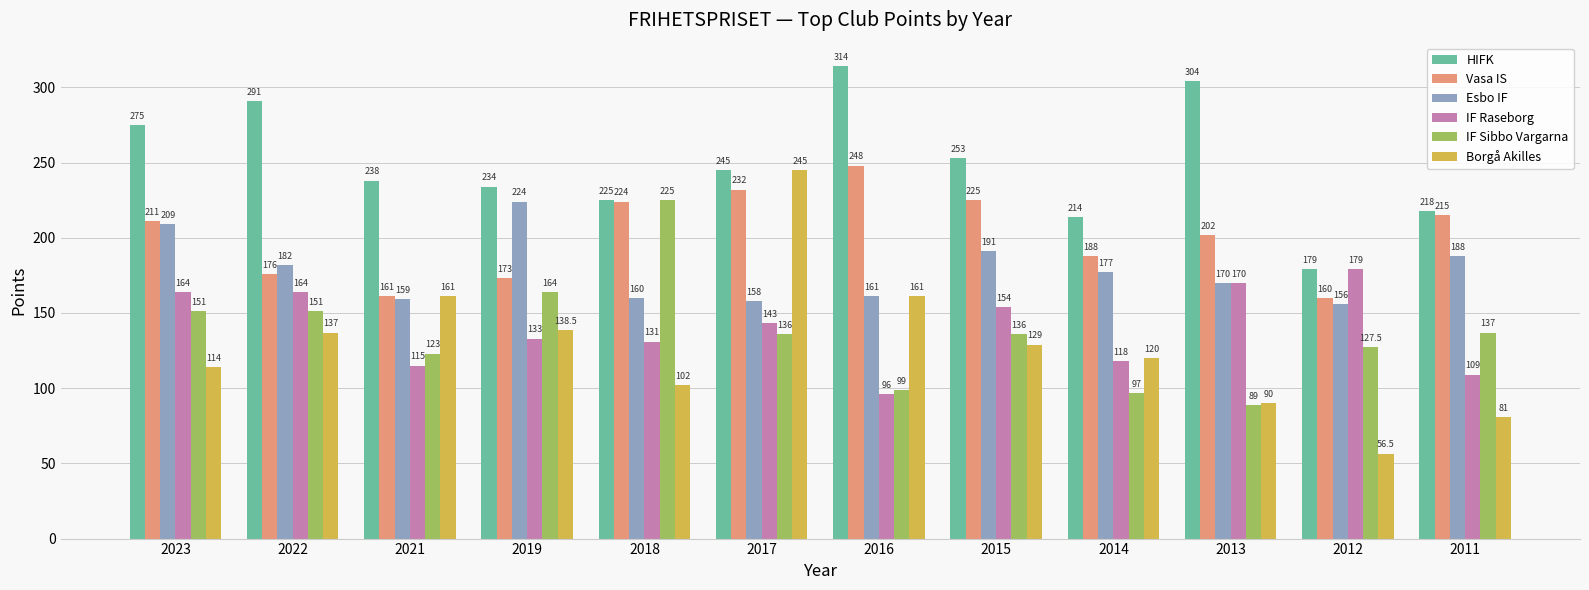

What is the value of the HIFK bar at the 11th from the left?

179.0